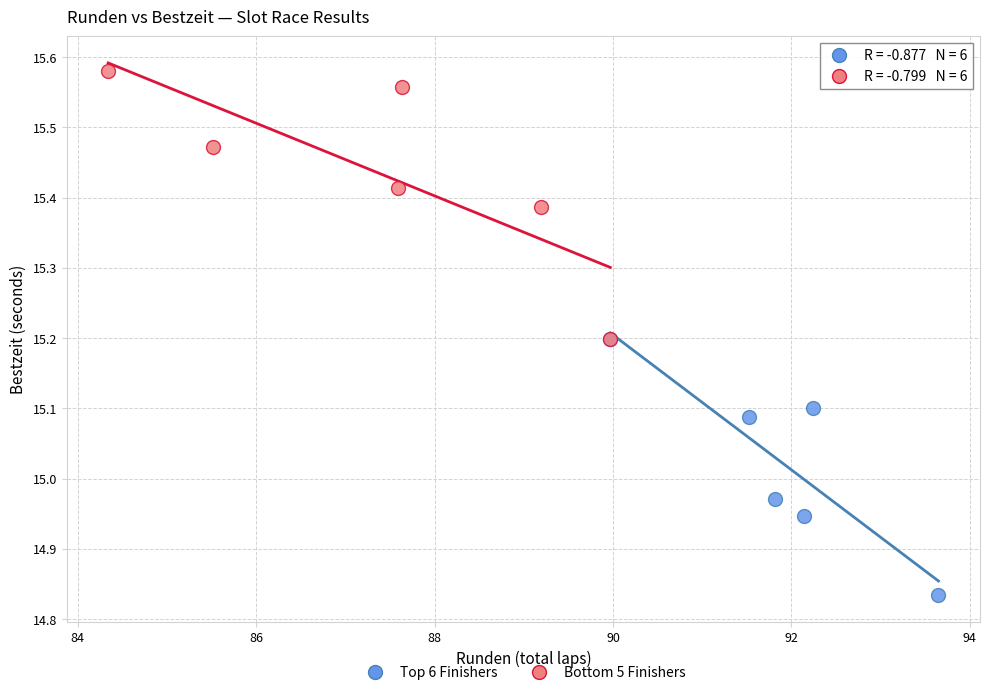

Which series reaches the maximum Y coordinate?

Bottom 5 Finishers